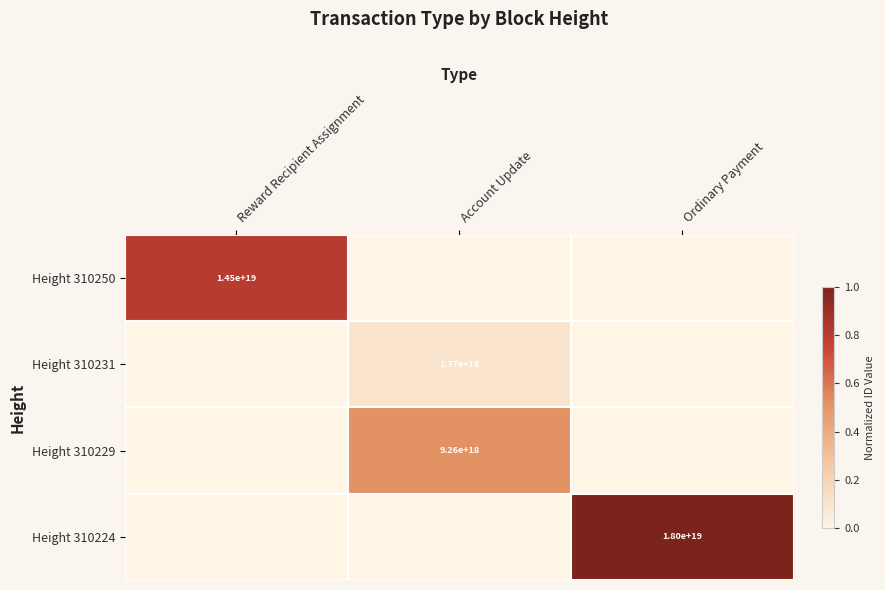

The value of Height 310231 at Account Update is 1770000000000000000. True or false?

True